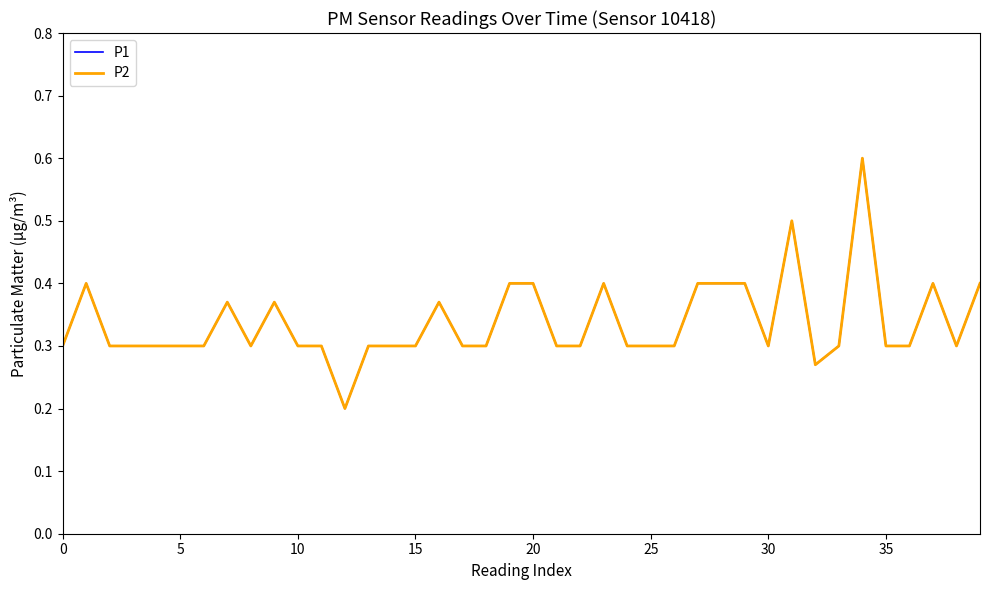

Is this an area chart (filled region under the line)?

No